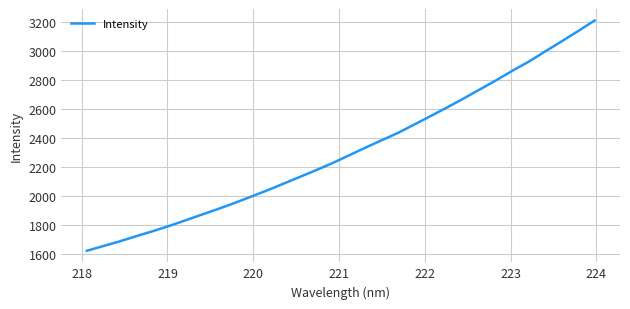

What is the smallest value displayed?

1619.2